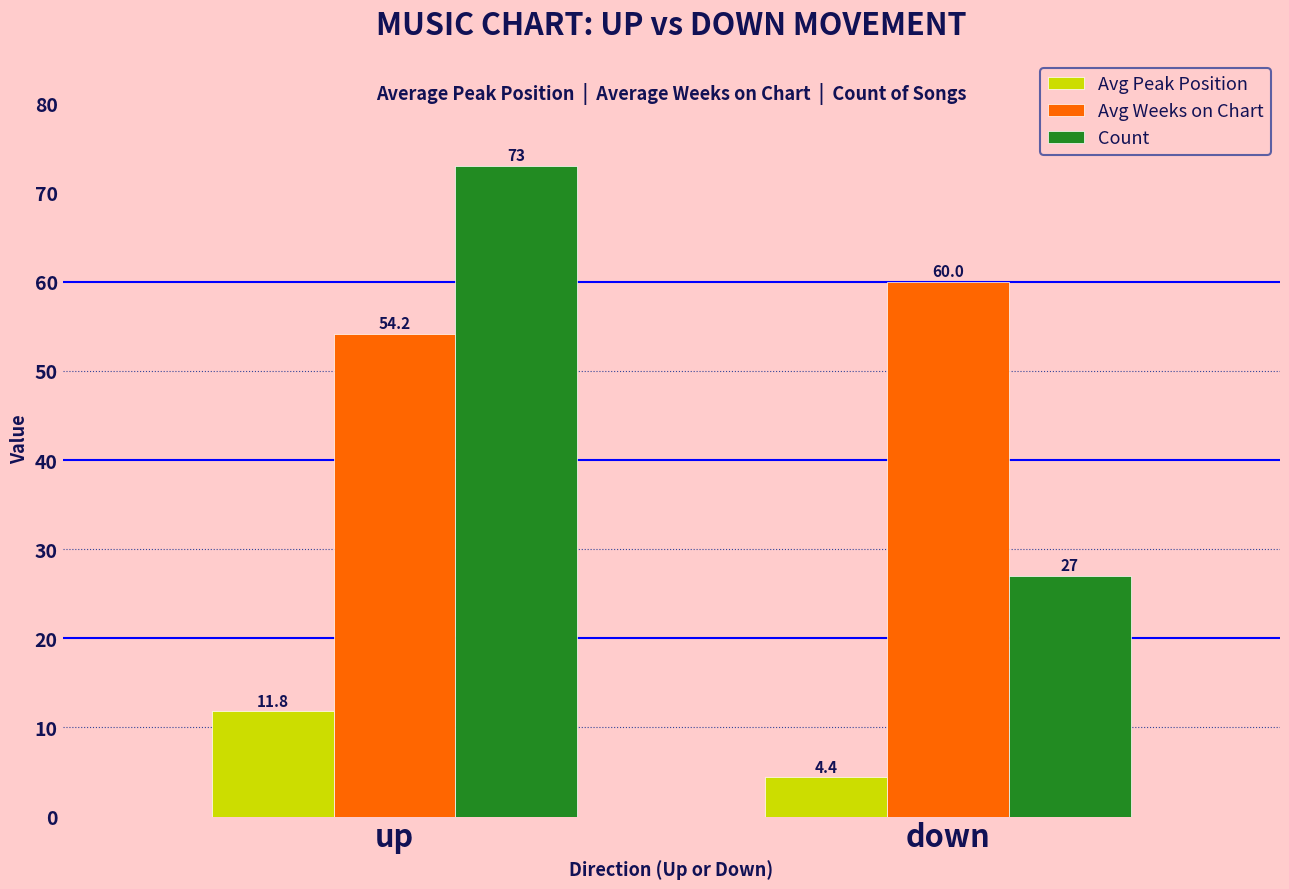

True or false: Avg Weeks on Chart has a value of 89.4 at down.

False